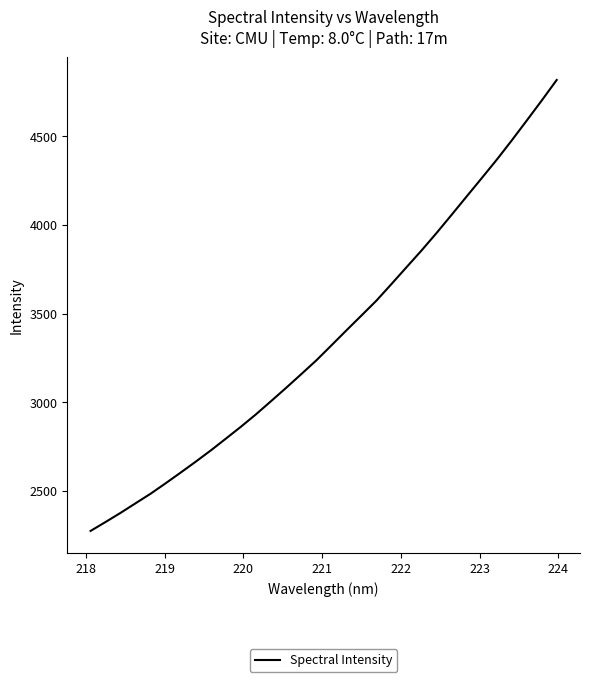

What is the difference between the second highest and second lowest values?

2378.2